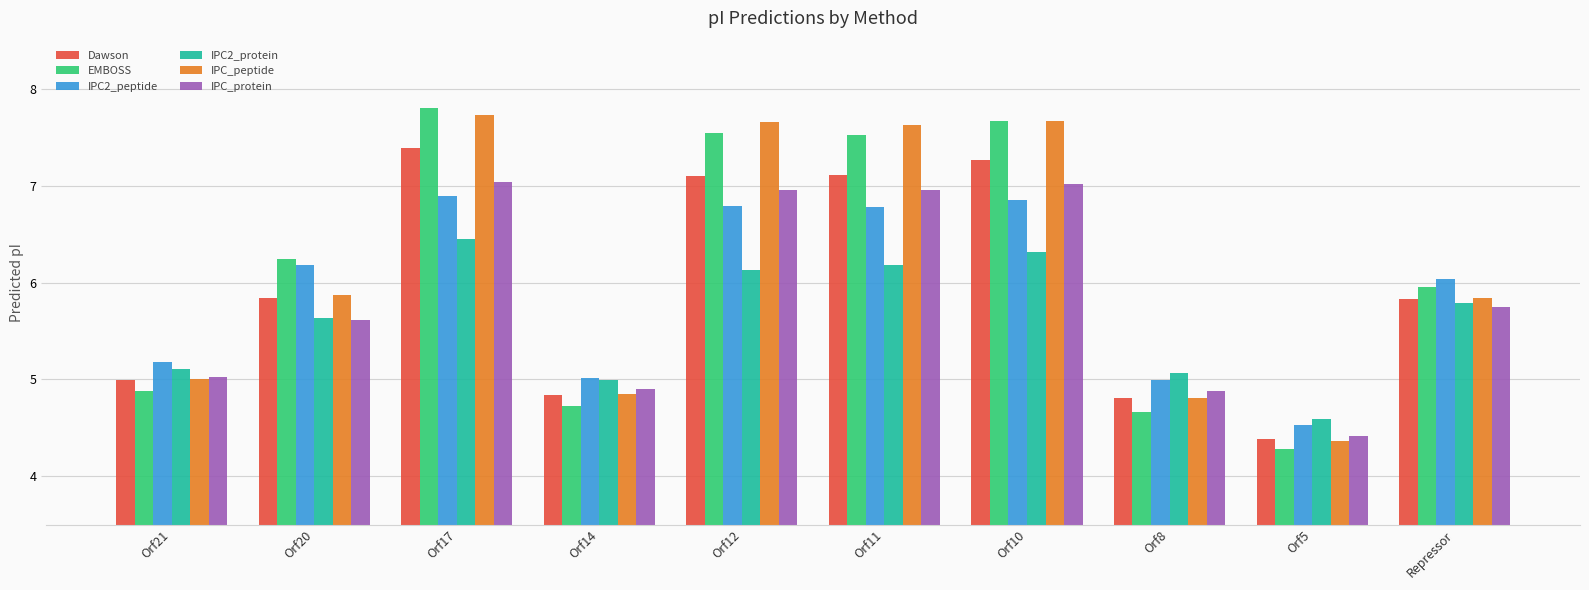

True or false: IPC2_peptide has a value of 6.8 at Orf11.

True